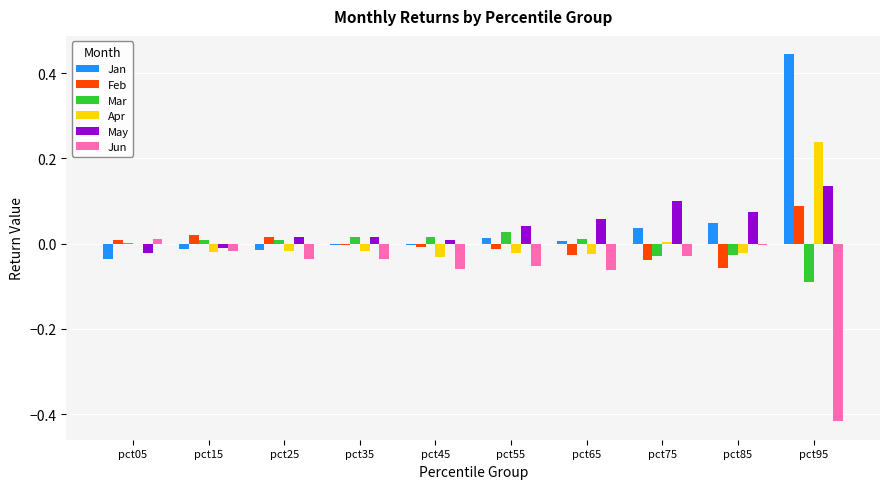

Is the value of Jun at pct95 greater than the value of Feb at pct15?

No